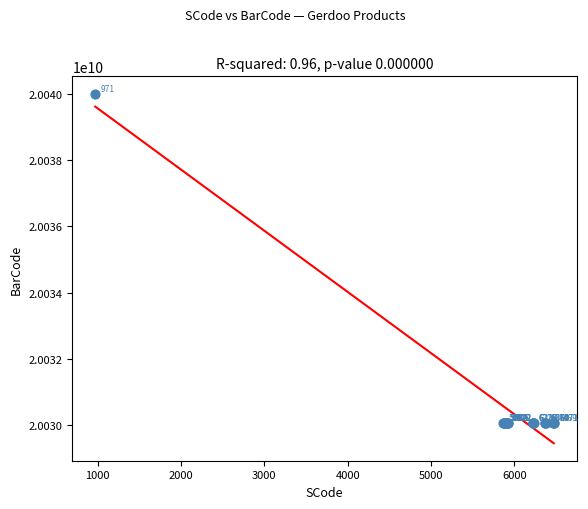

What Y value in the scatter plot is closest to 20035034173?

20030064735